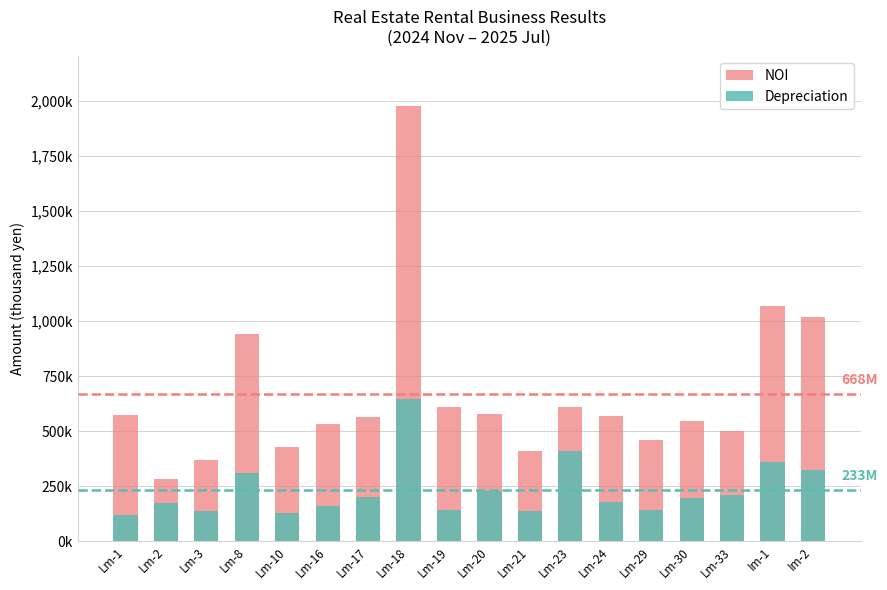

Does the chart contain any negative values?

No